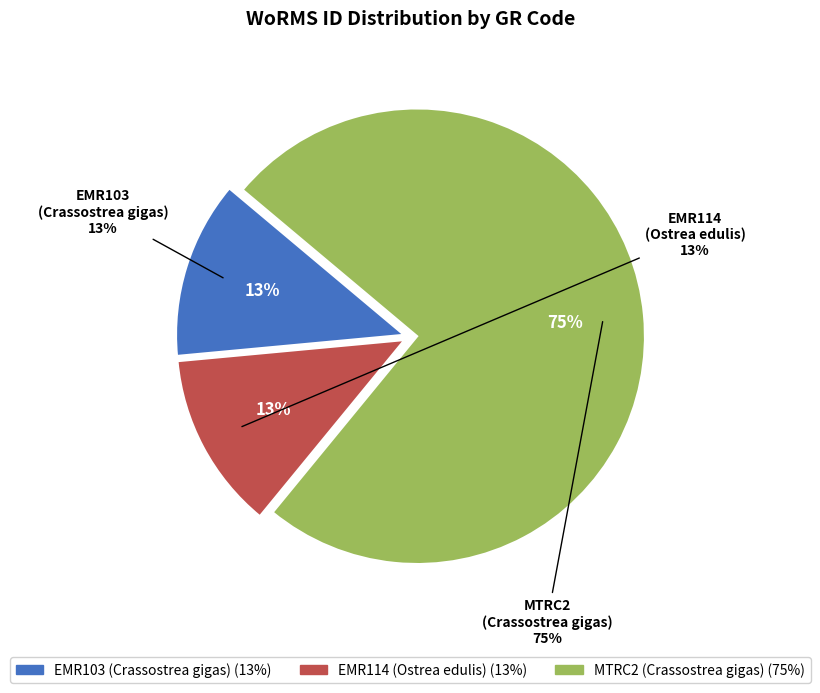

To the nearest percent, what is the difference between the EMR103
(Crassostrea gigas) and MTRC2
(Crassostrea gigas) slice percentages?

62%